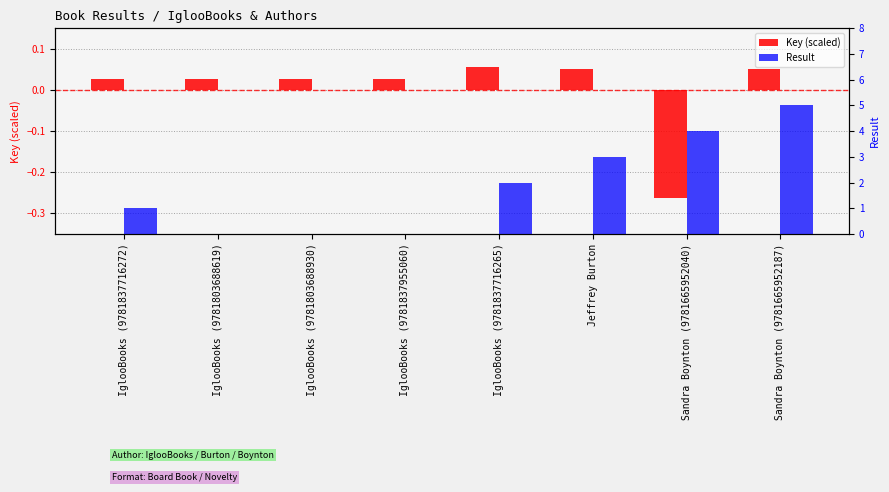

What is the maximum value shown in the chart?

5.0